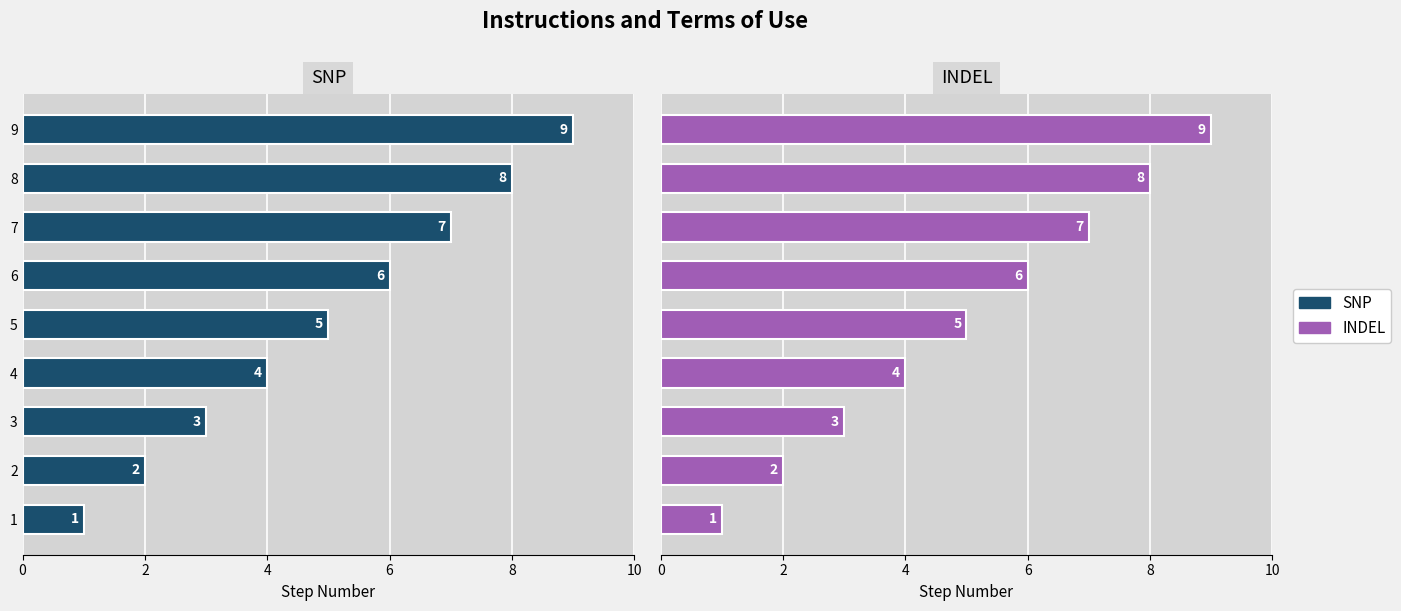

How many values in the INDEL series exceed 5?

4